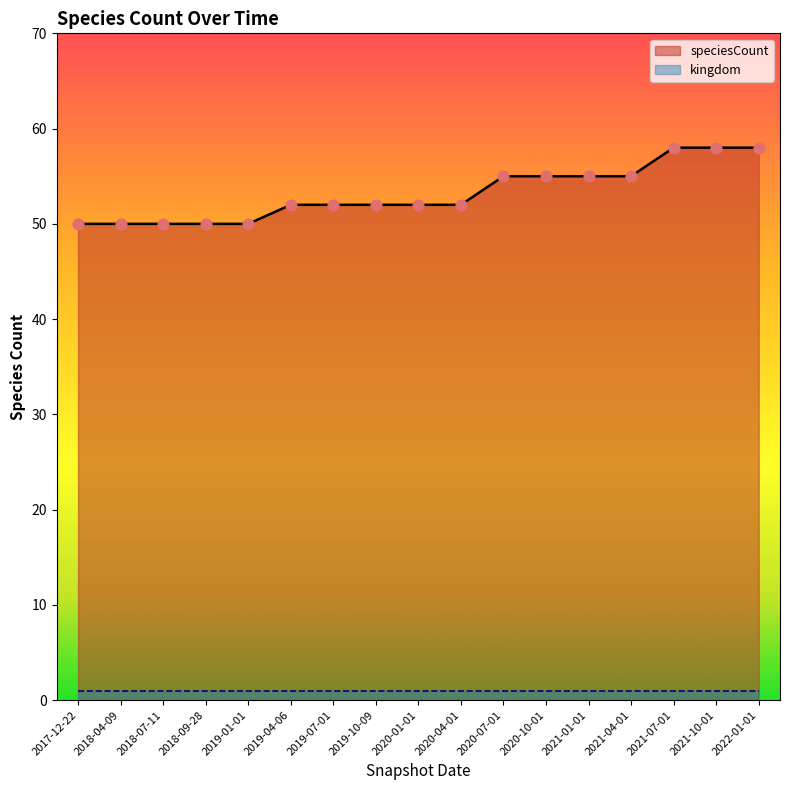

Between 2020-04-01 and 2020-07-01, which is larger?

2020-07-01